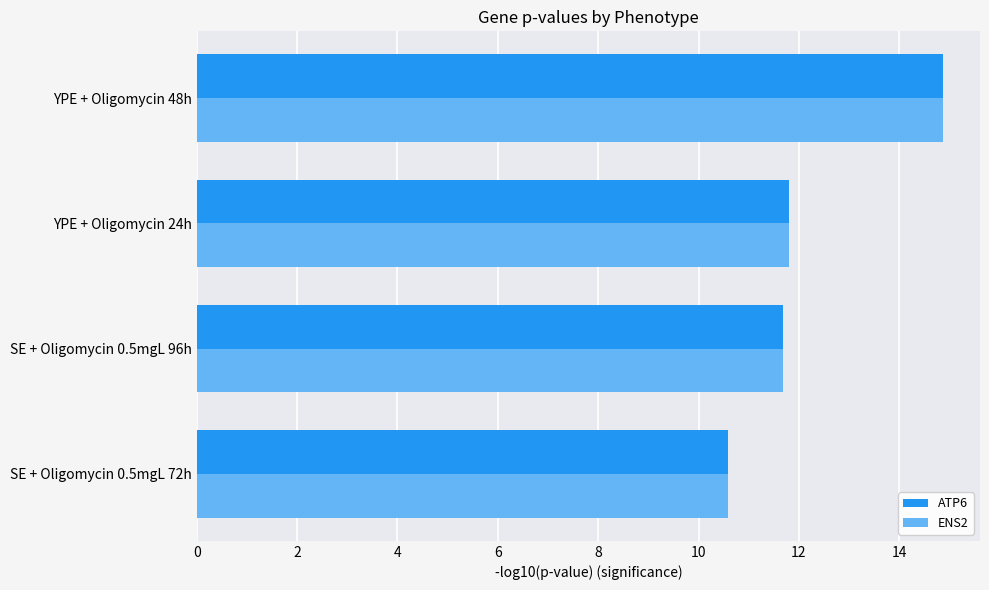

What is the sum of all ATP6 values?

48.9